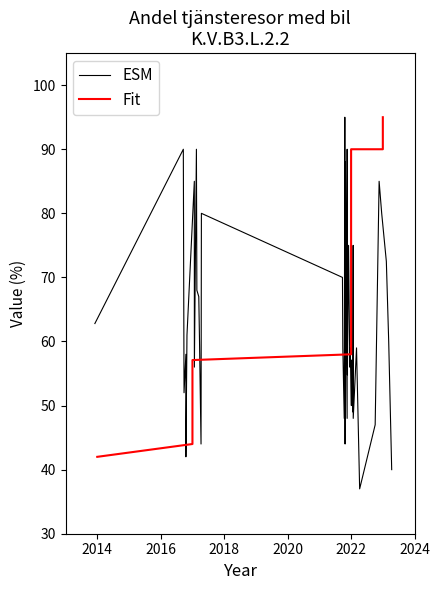

What is the highest value of the ESM series?

95.0